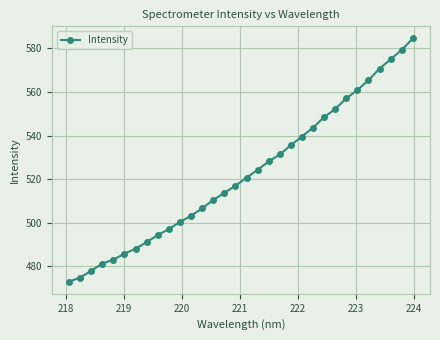

What is the maximum value shown in the chart?

584.5